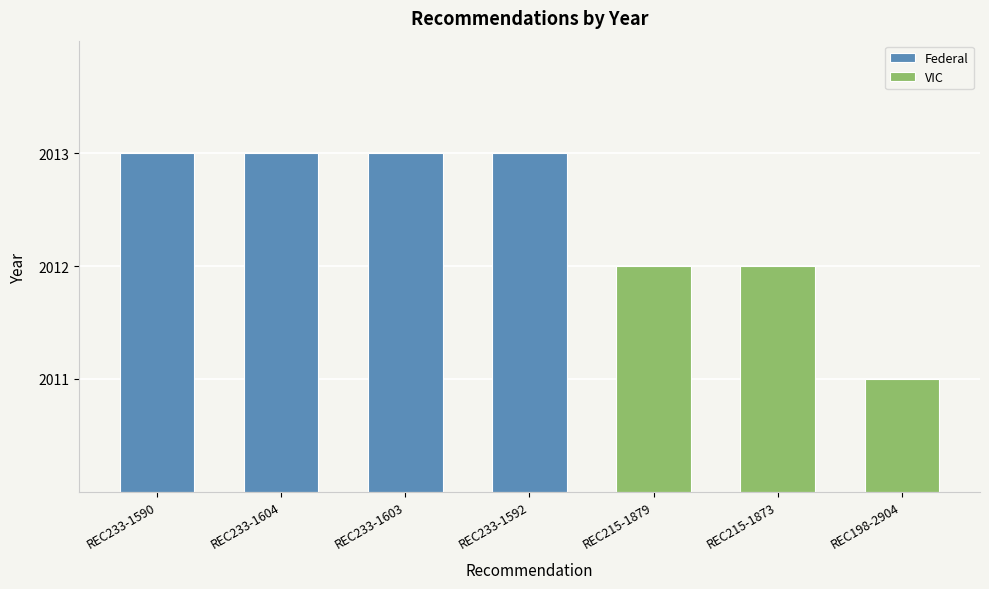

What is the approximate value at REC215-1873?

2012